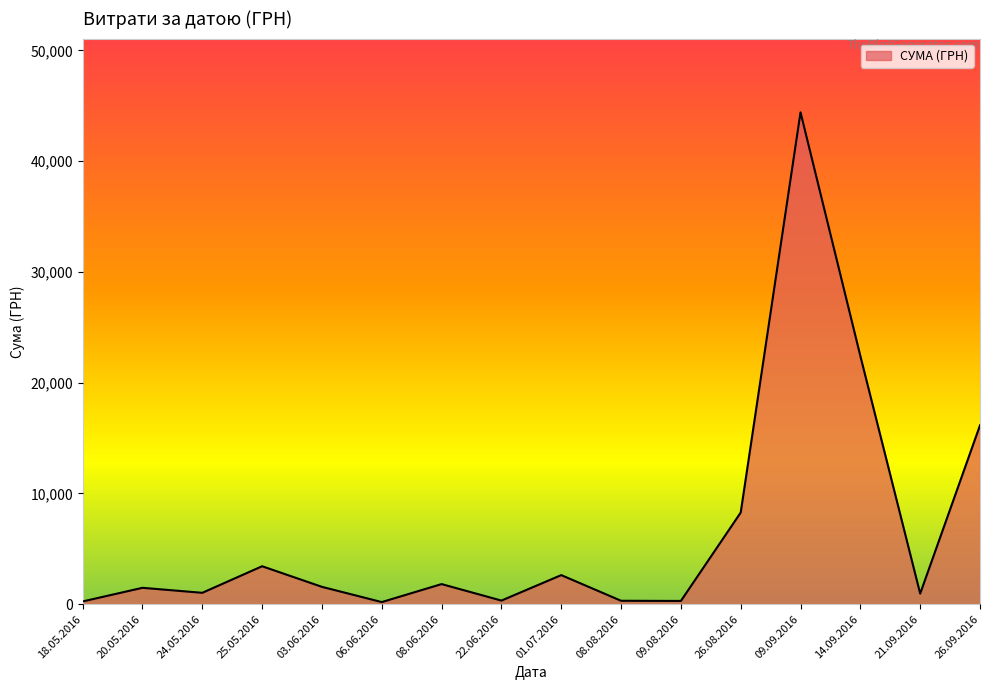

Which has a higher value, 03.06.2016 or 26.08.2016?

26.08.2016